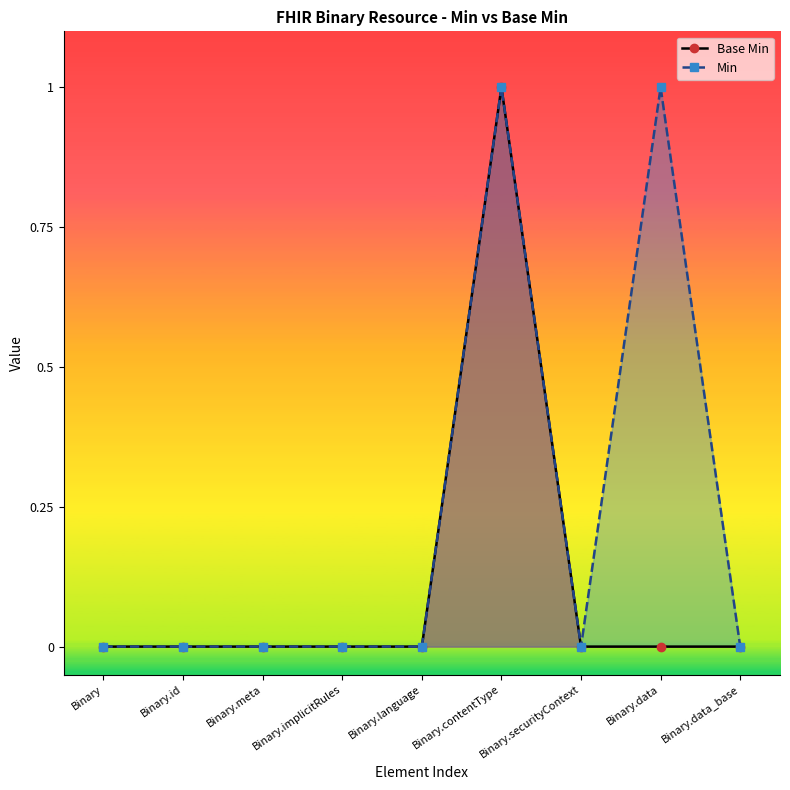

What is the sum of all Base Min values?

1